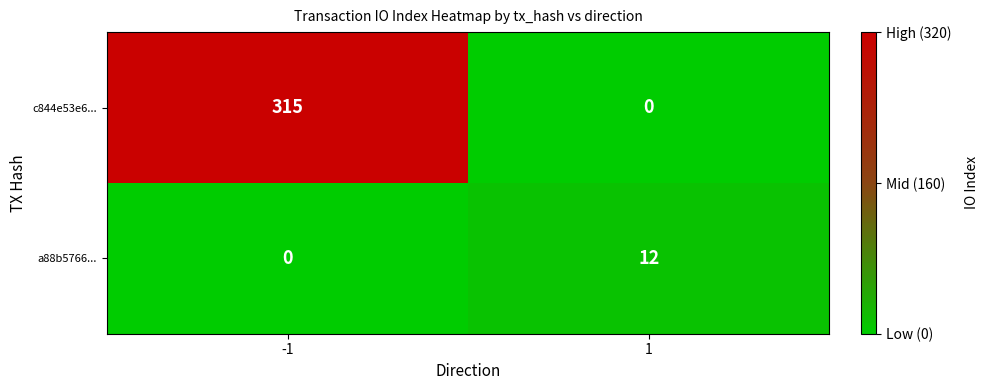

What is the difference between the maximum and minimum values in the a88b5766... series?

12